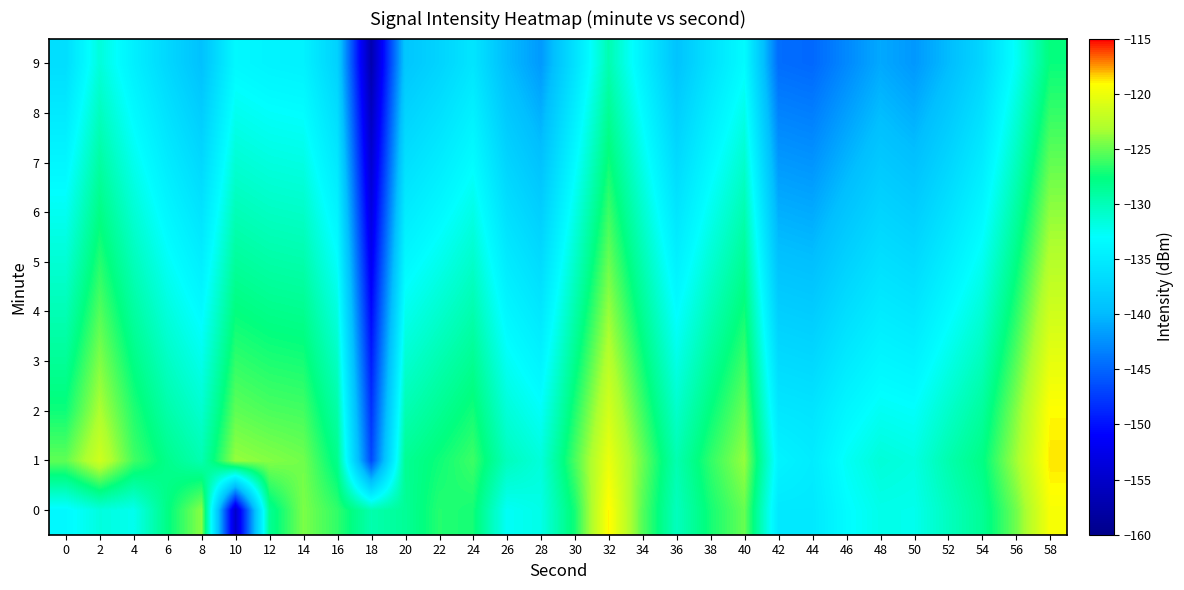

Which label corresponds to the smallest value in the chart?

18